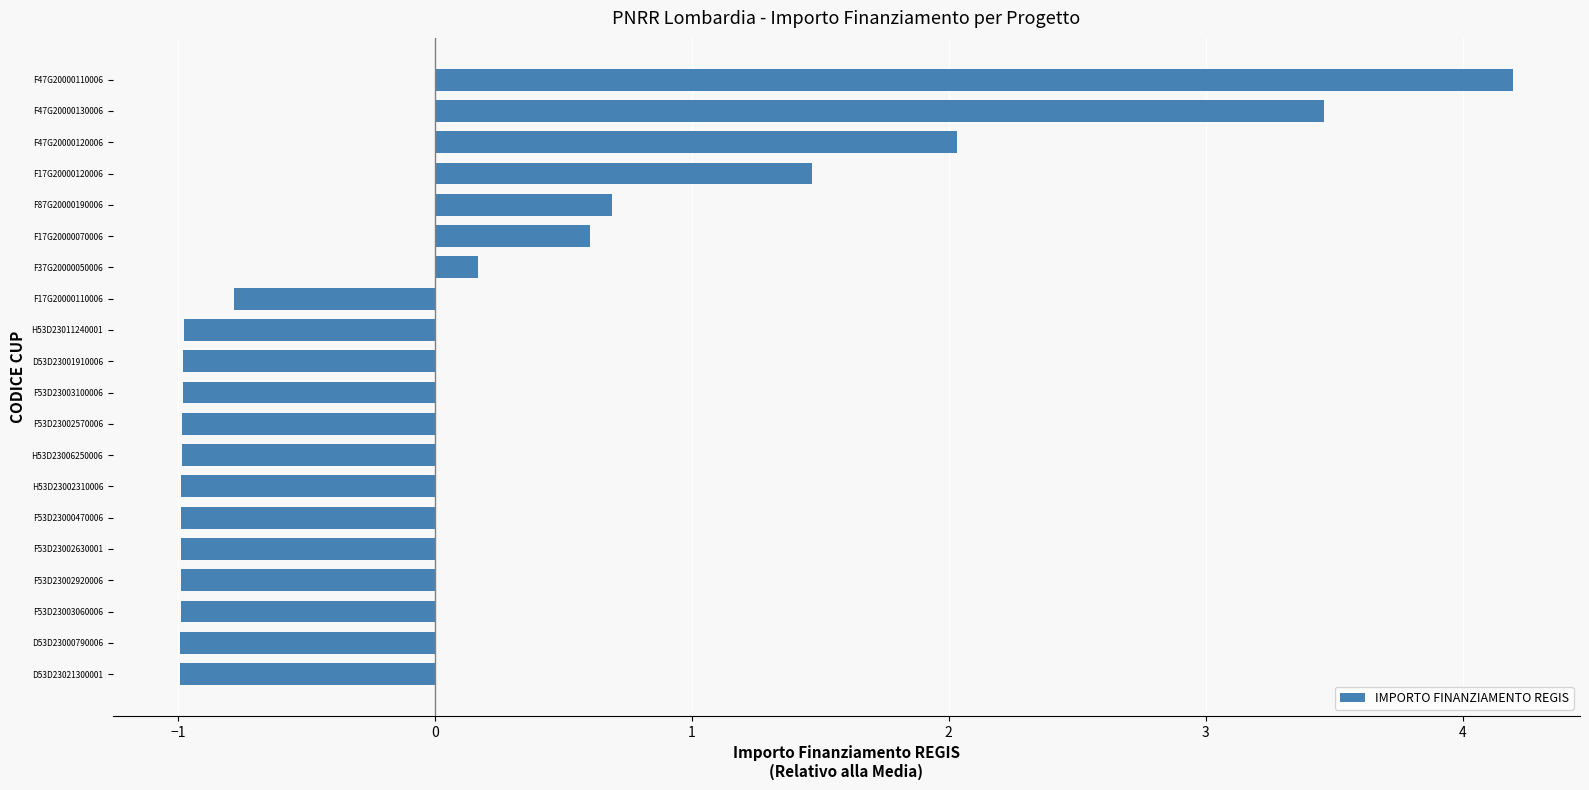

What is the maximum value shown in the chart?

4.2